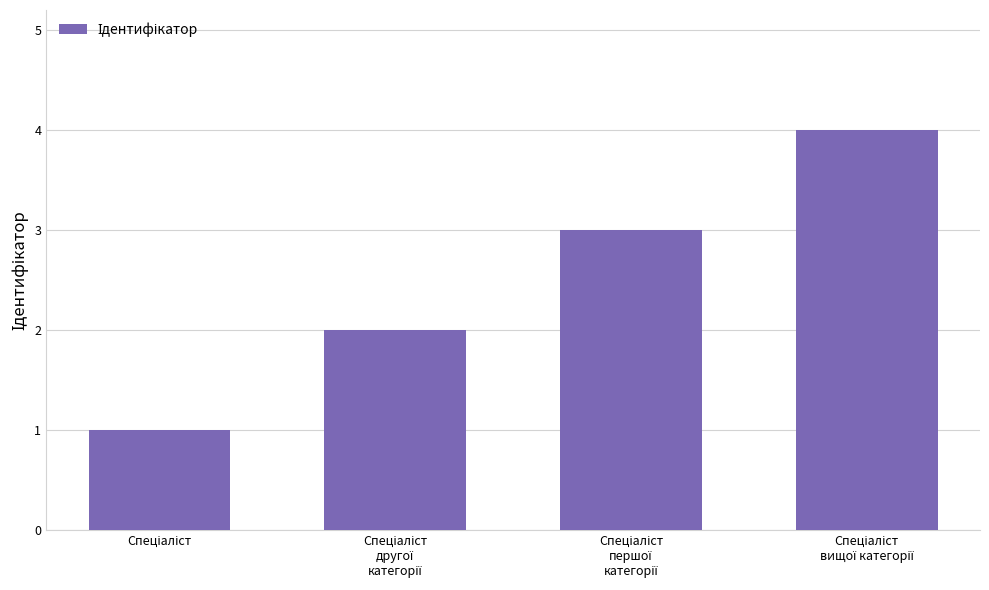

What is the maximum value shown in the chart?

4